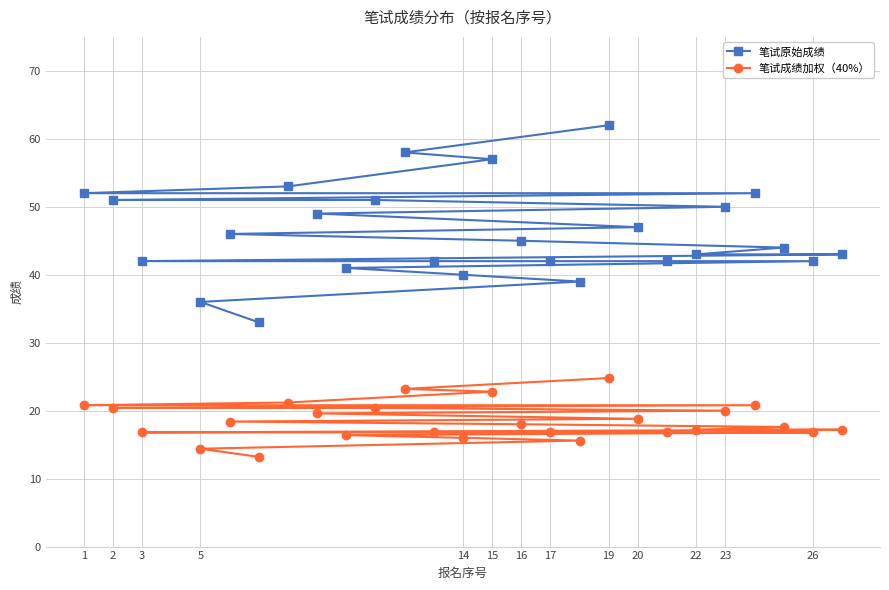

Reading right to left, what are all the values shown in this chart?

笔试原始成绩: 43.0	42.0	44.0	52.0	50.0	43.0	42.0	47.0	62.0	39.0	42.0	45.0	57.0	40.0	42.0	58.0	51.0	41.0	49.0	53.0	33.0	46.0	36.0	42.0	51.0	52.0
笔试成绩加权（40%）: 17.2	16.8	17.6	20.8	20.0	17.2	16.8	18.8	24.8	15.6	16.8	18.0	22.8	16.0	16.8	23.2	20.4	16.4	19.6	21.2	13.2	18.4	14.4	16.8	20.4	20.8